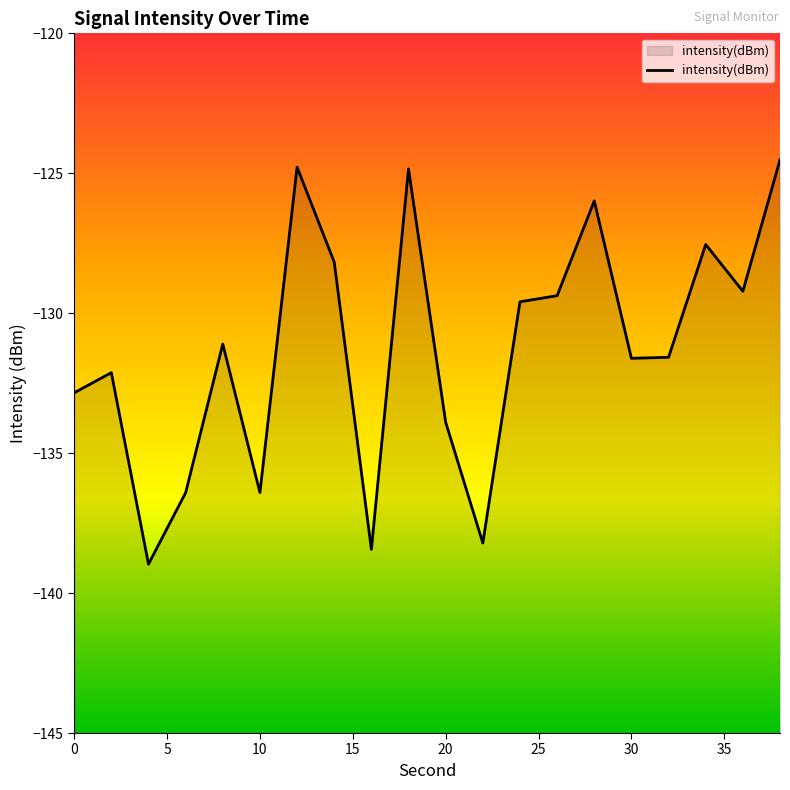

True or false: the data has more than 1 interior local peaks.

True